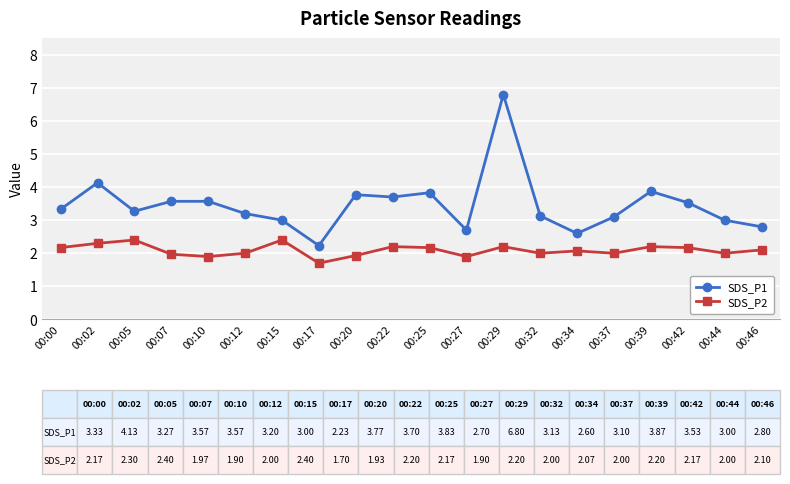

List the series in order of their peak value, lowest first.

SDS_P2, SDS_P1